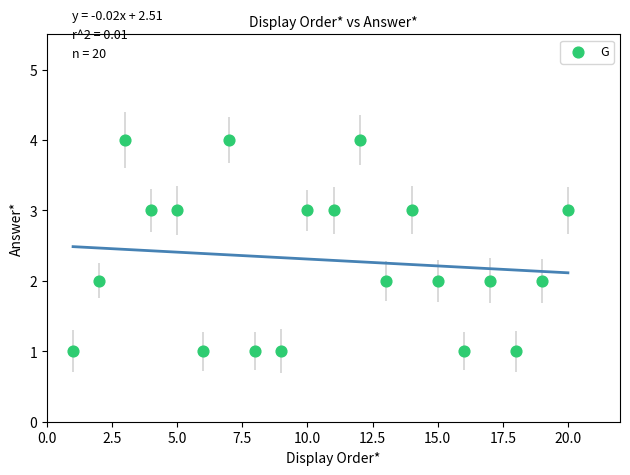

What is the range of X values (max minus min)?

19